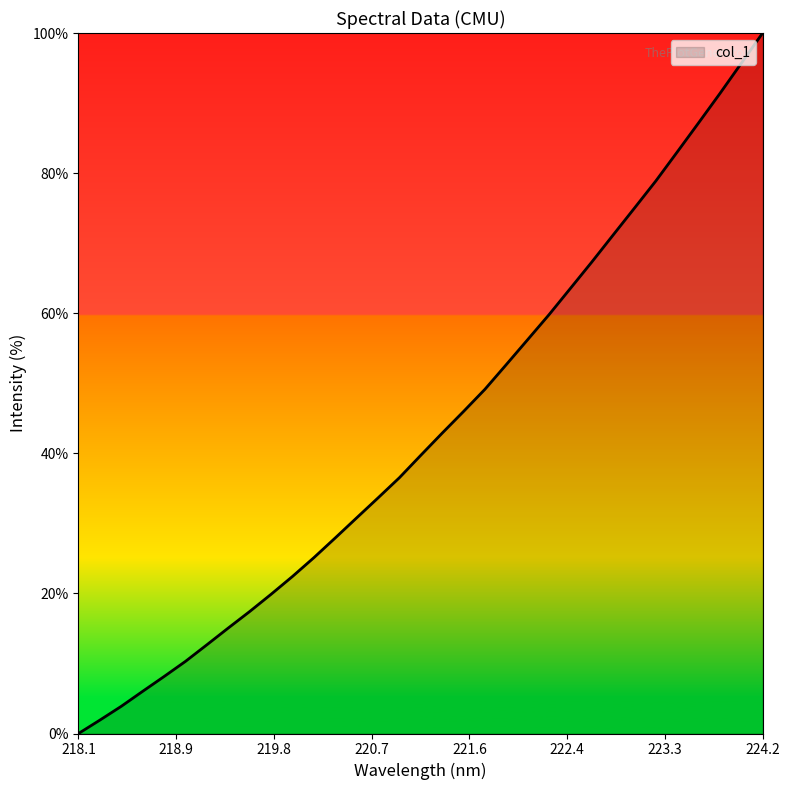

What is the greatest value displayed?

100.0